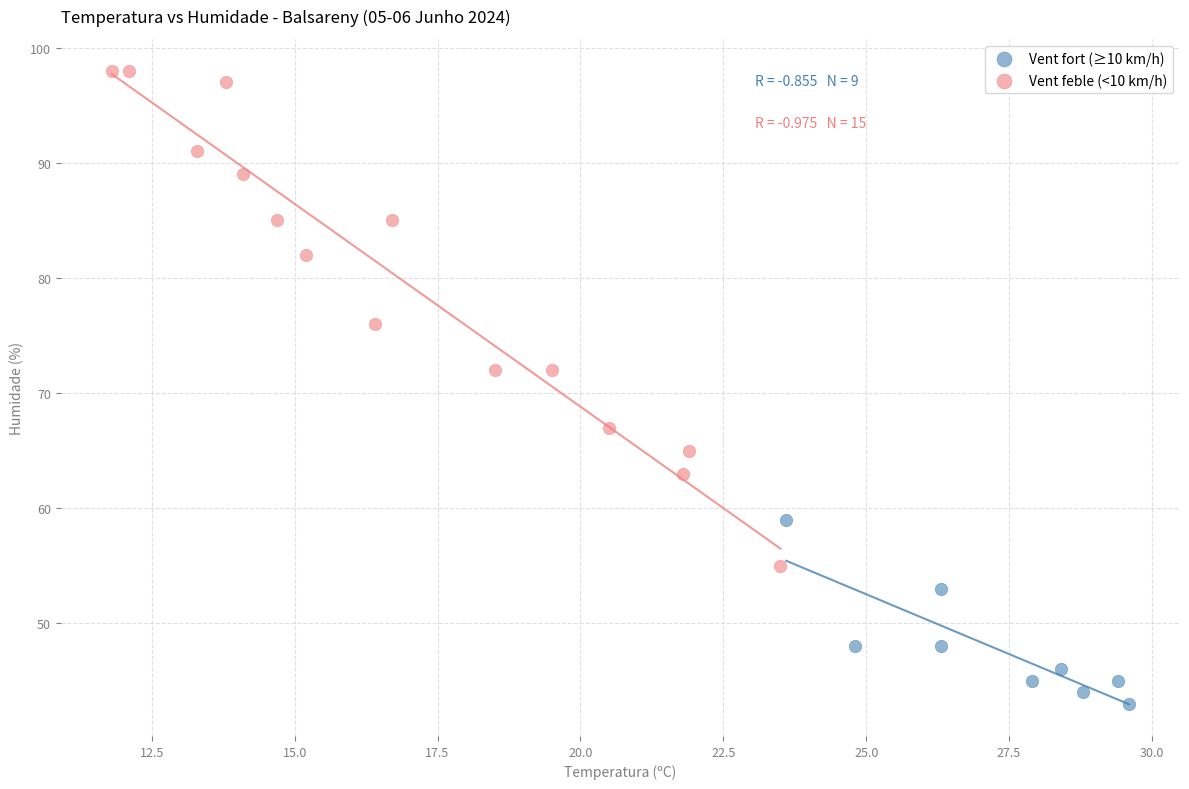

Which series reaches the minimum Y coordinate?

Vent fort (≥10 km/h)